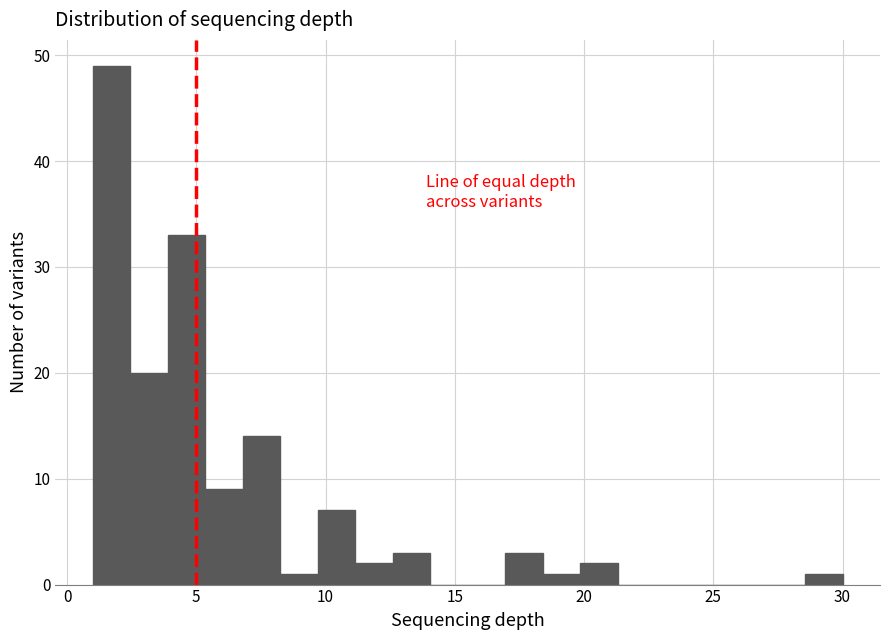

Read against the x-axis, roughly where is the centre of the tallest bar?

1.5